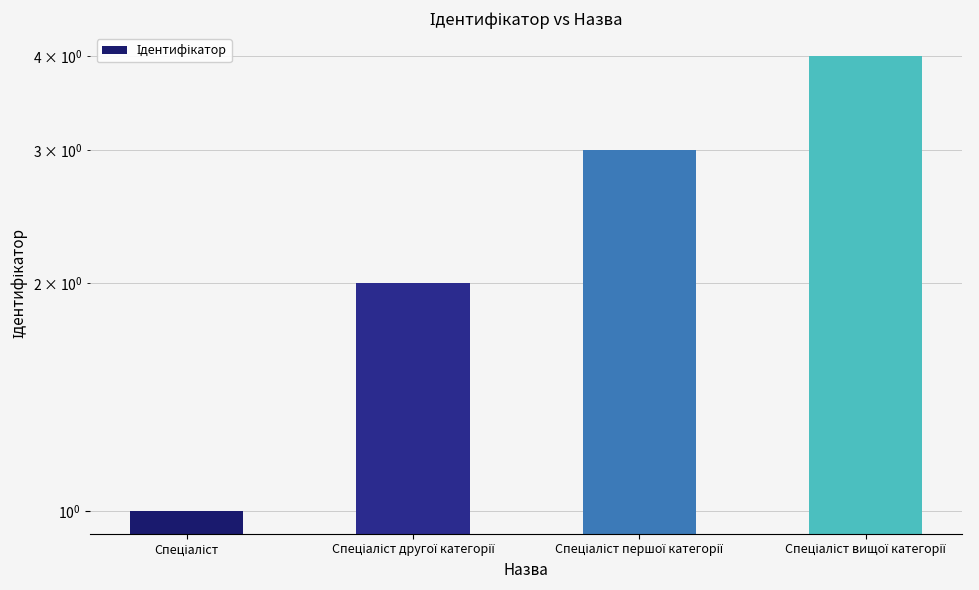

What is the difference between the values at Спеціаліст and Спеціаліст другої категорії?

1